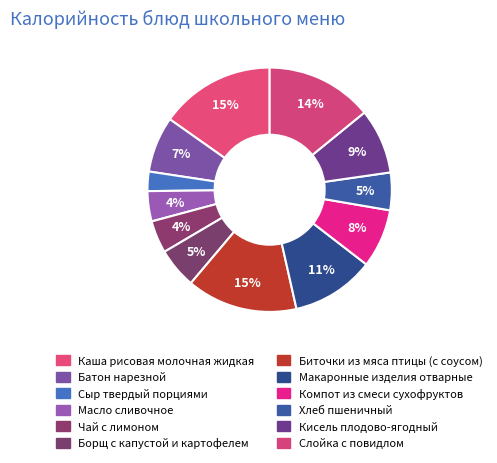

The Хлеб пшеничный slice represents 11% of the pie. True or false?

False